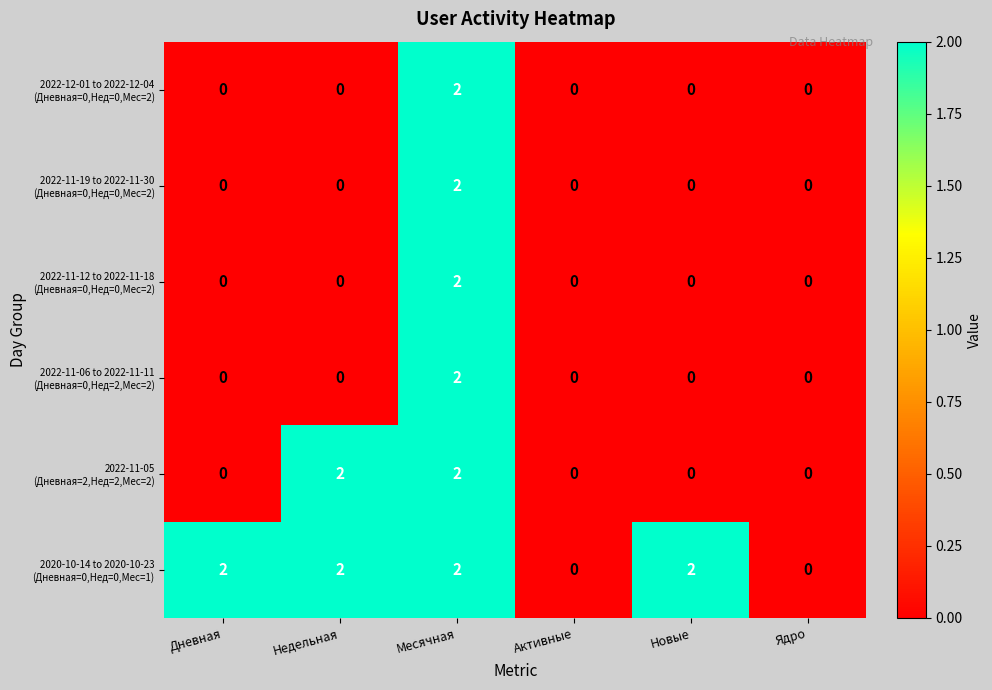

How many distinct data groups are displayed?

6